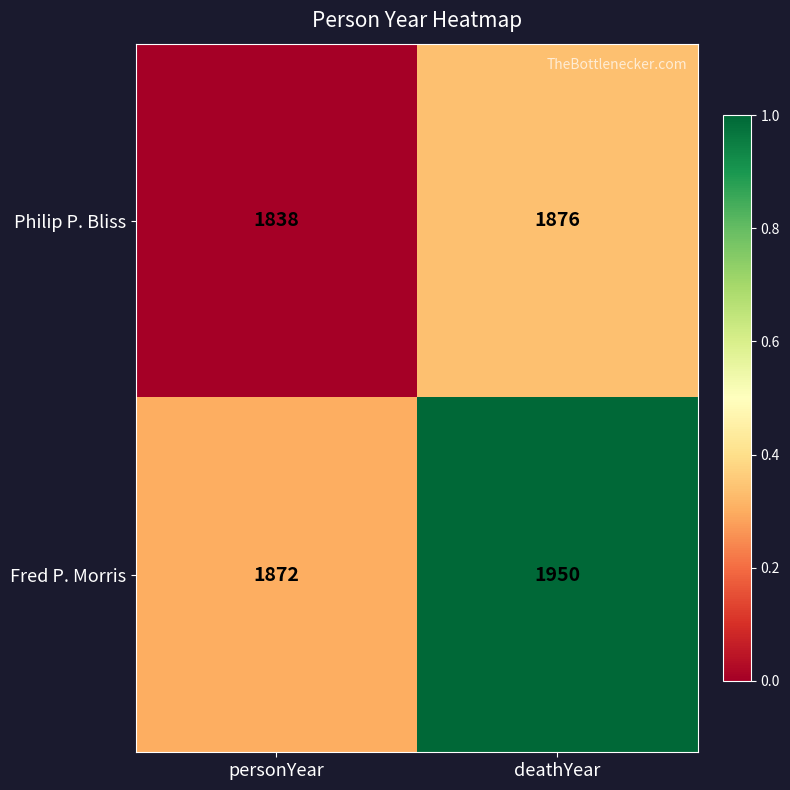

True or false: Fred P. Morris has a value of 3209 at personYear.

False